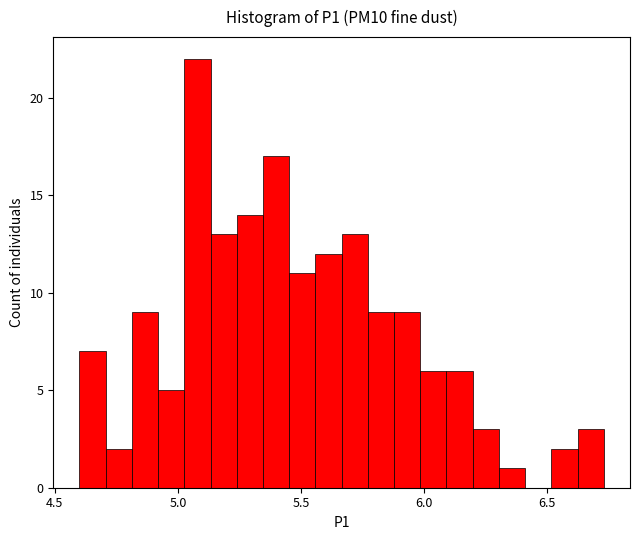

Read against the x-axis, roughly where is the centre of the tallest bar?

5.10